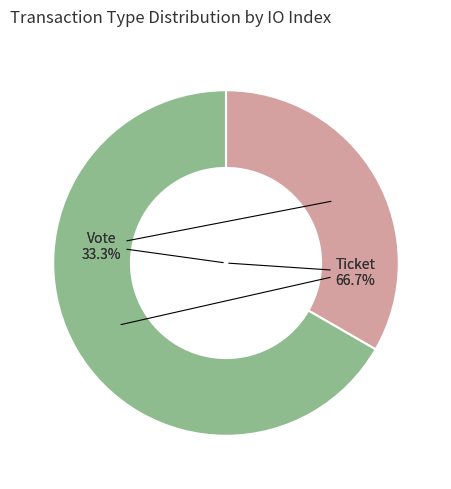

How many segments does this pie chart have?

2